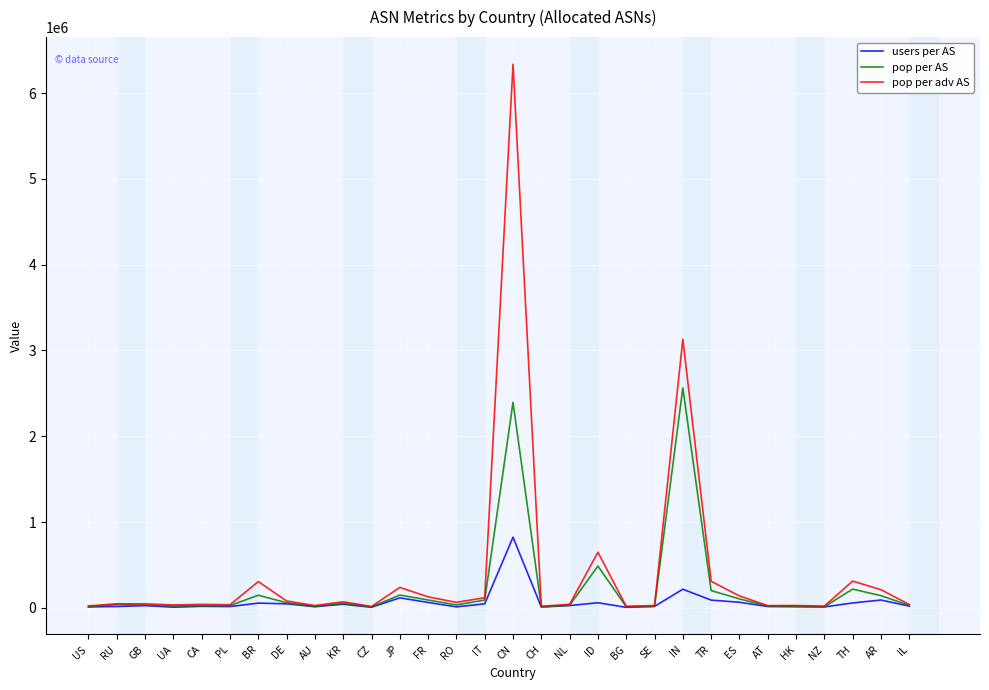

Which series has the largest range (max minus min)?

pop per adv AS